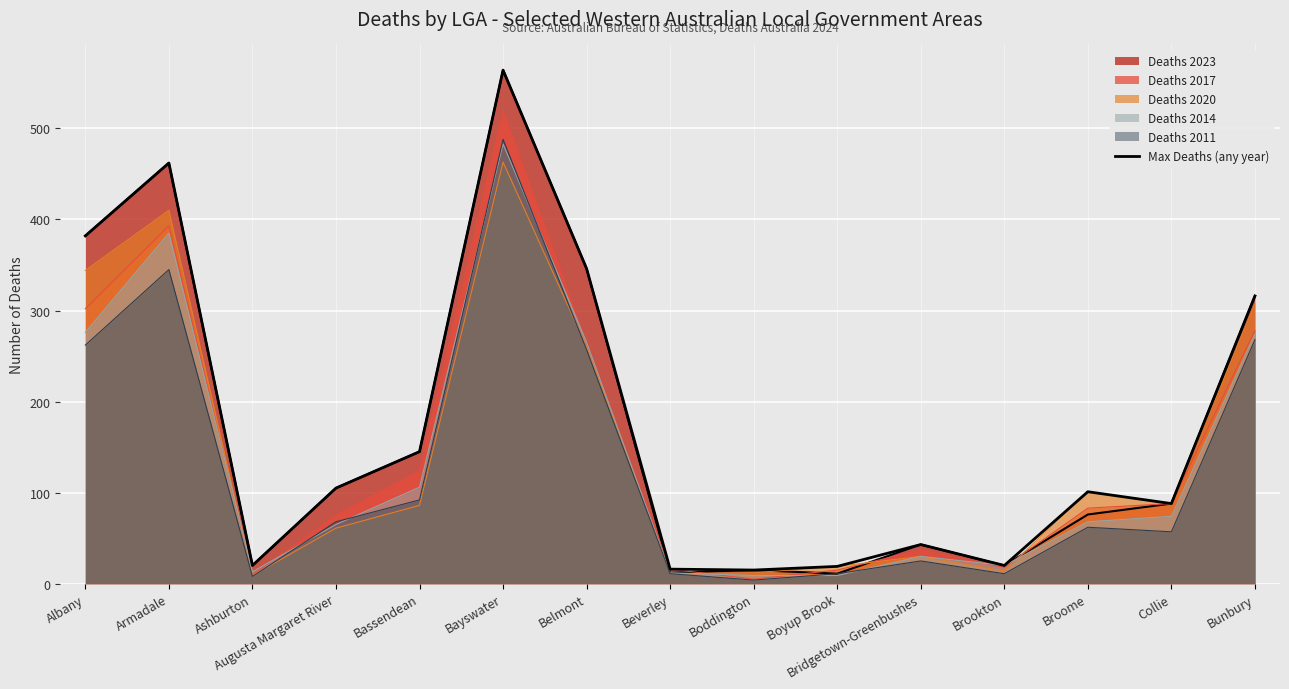

Rank the categories by value from highest to lowest.

Bayswater, Armadale, Albany, Belmont, Bunbury, Bassendean, Augusta Margaret River, Broome, Collie, Bridgetown-Greenbushes, Ashburton, Brookton, Boyup Brook, Beverley, Boddington